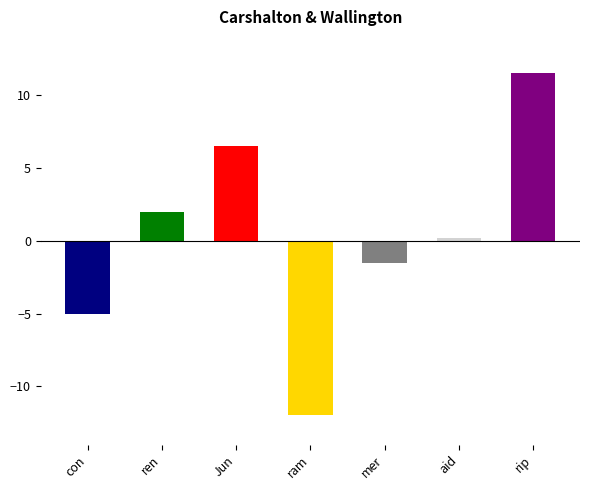

Rank the categories by value from lowest to highest.

ram, con, mer, aid, ren, Jun, rip